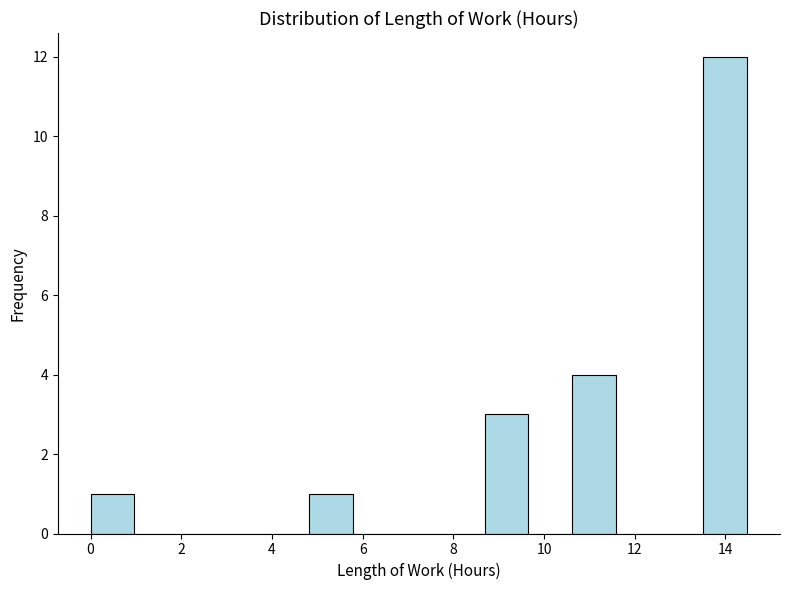

Reading left to right, list every bar in this chart as the range it spans on the x-axis followed by its height. Neither the bar edges nor the heights are printed on the chart, so give them approximately, as read against the axes.

0.0 to 1.0: 1
1.0 to 2.0: 0
2.0 to 2.8: 0
2.8 to 3.8: 0
3.8 to 4.8: 0
4.8 to 5.8: 1
5.8 to 6.8: 0
6.8 to 7.8: 0
7.8 to 8.6: 0
8.6 to 9.6: 3
9.6 to 10.6: 0
10.6 to 11.6: 4
11.6 to 12.6: 0
12.6 to 13.6: 0
13.6 to 14.4: 12